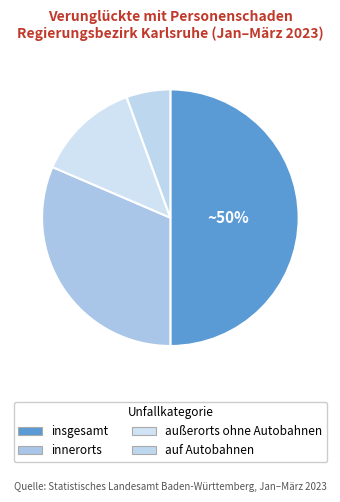

To the nearest percent, what portion does innerorts represent?

31%